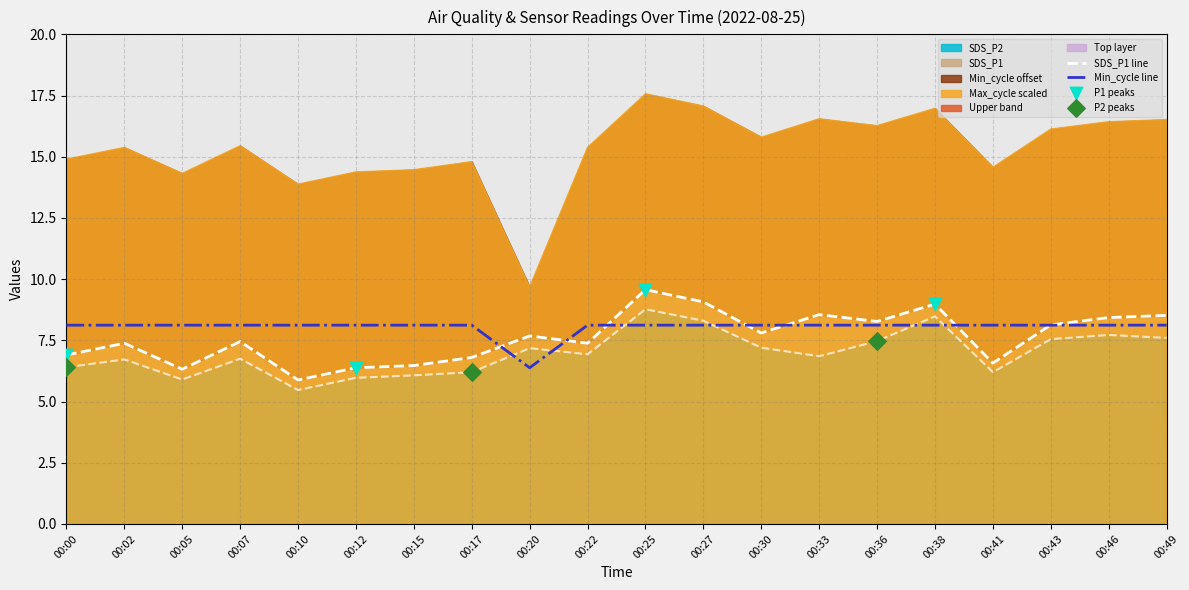

Which series contains the lowest Y value?

SDS_P2